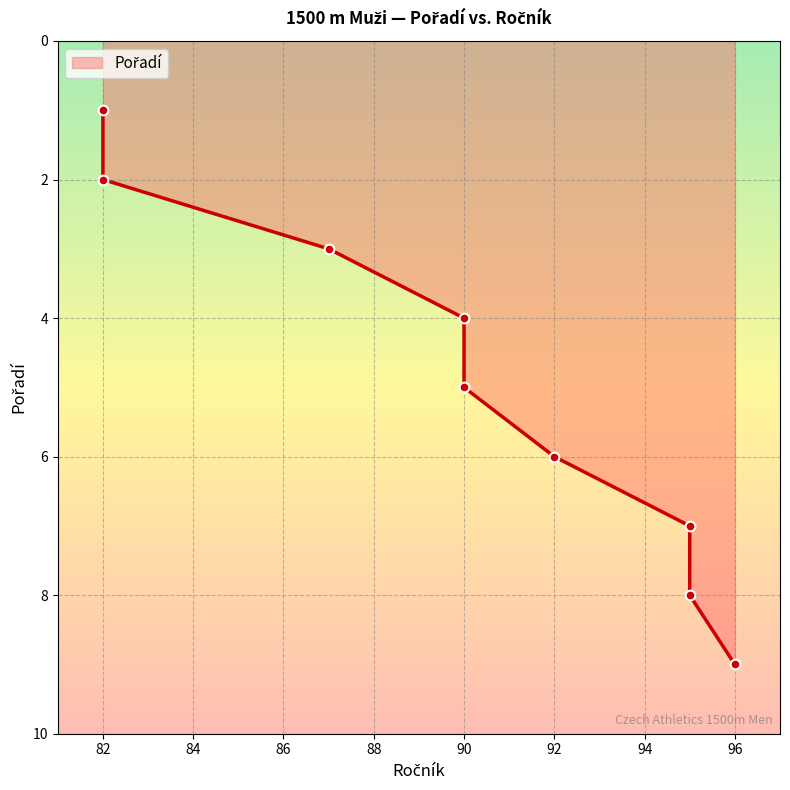

Count the number of values greater than 5.

4